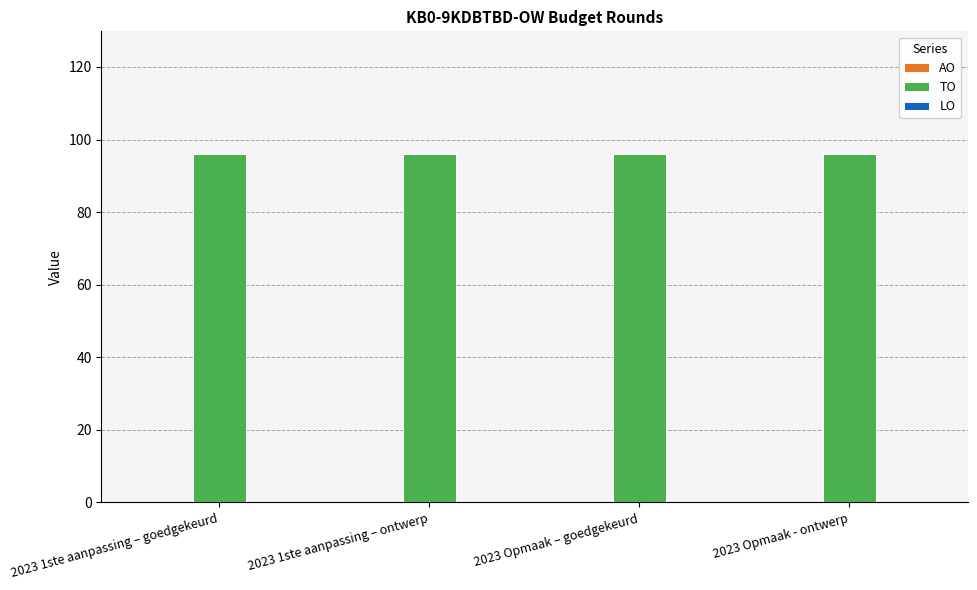

Which category has the highest value in the AO series?

2023 1ste aanpassing – goedgekeurd